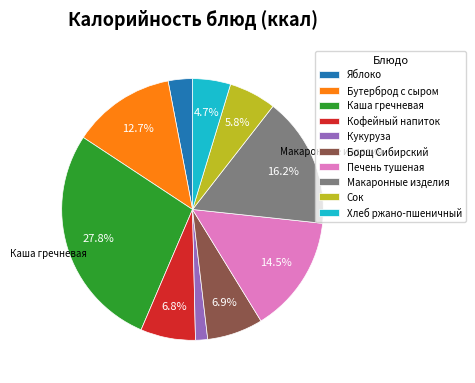

To the nearest percent, what portion does Борщ Сибирский represent?

7%